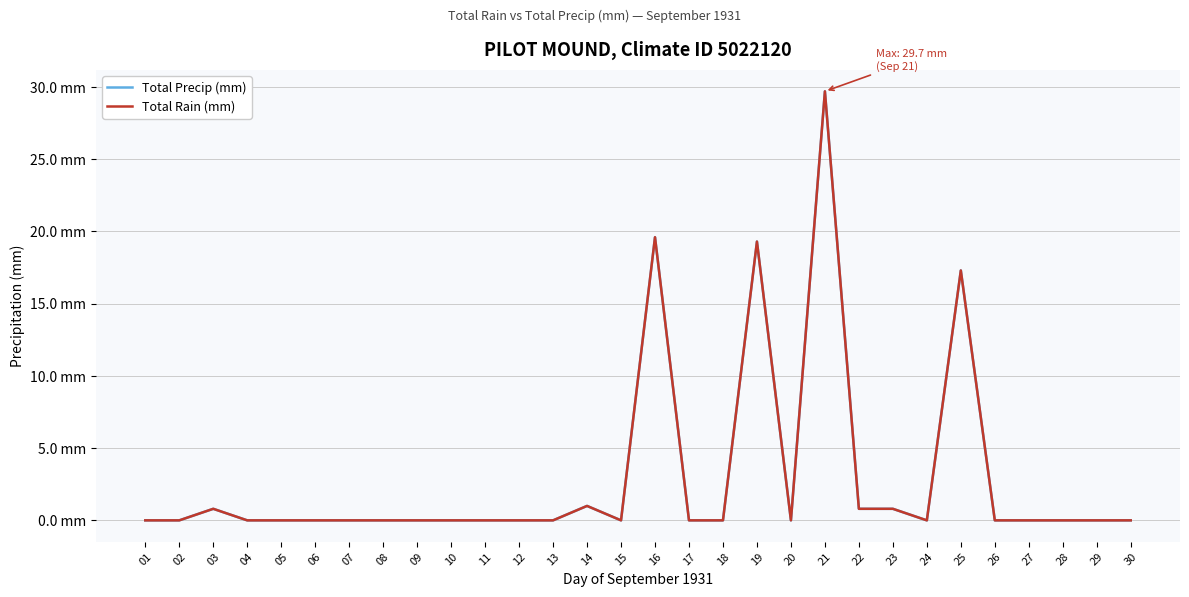

Does the chart display data point markers on the line(s)?

No